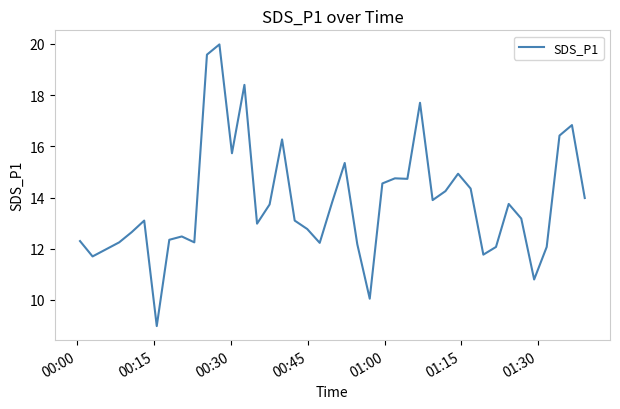

What is the difference between the maximum and minimum values?

11.0